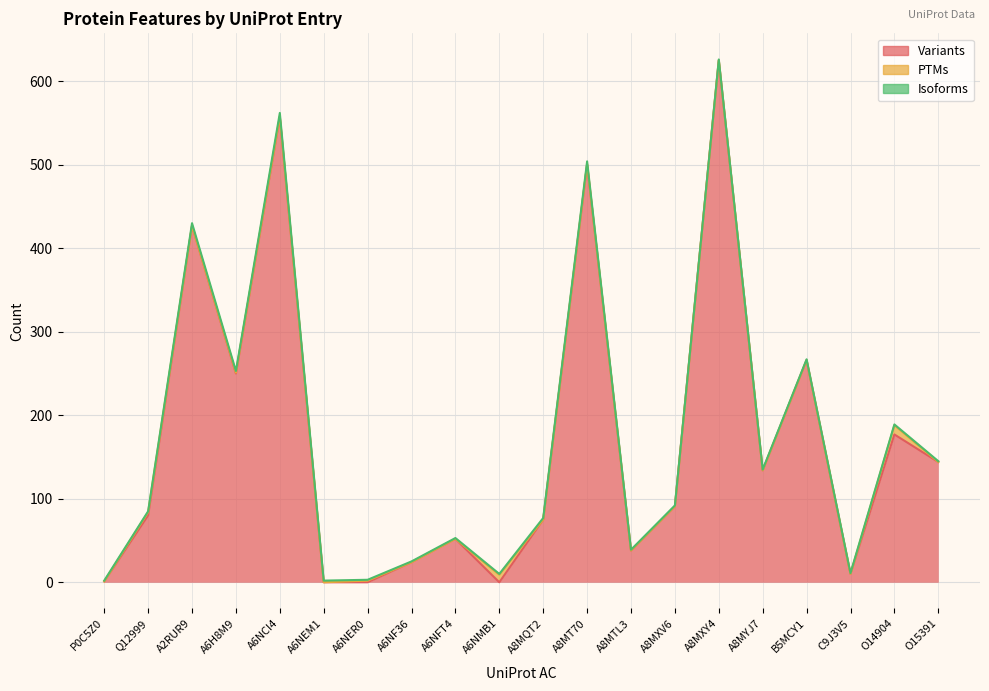

At which label does Variants reach its peak?

A8MXY4